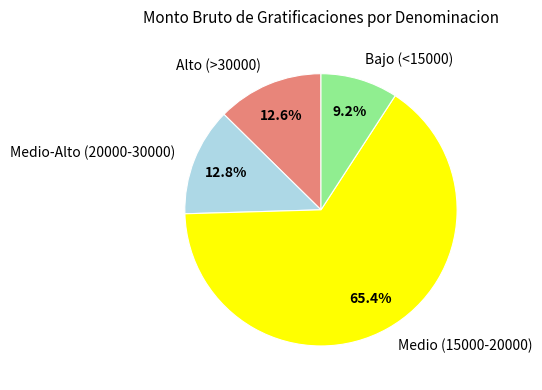

Between Medio (15000-20000) and Alto (>30000), which is larger?

Medio (15000-20000)